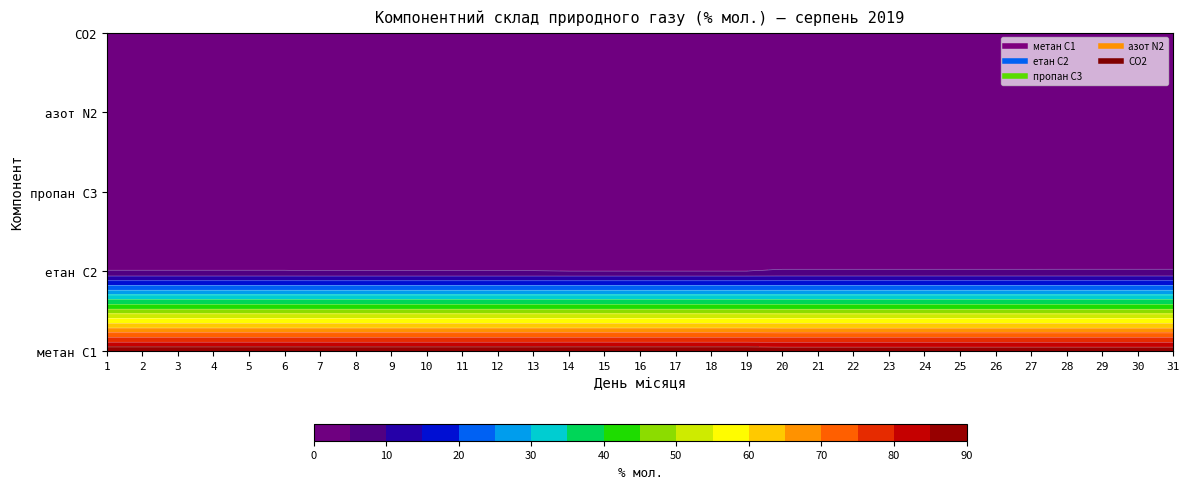

Rank the series at 26 from highest to lowest value.

метан С1, етан С2, CO2, азот N2, пропан С3